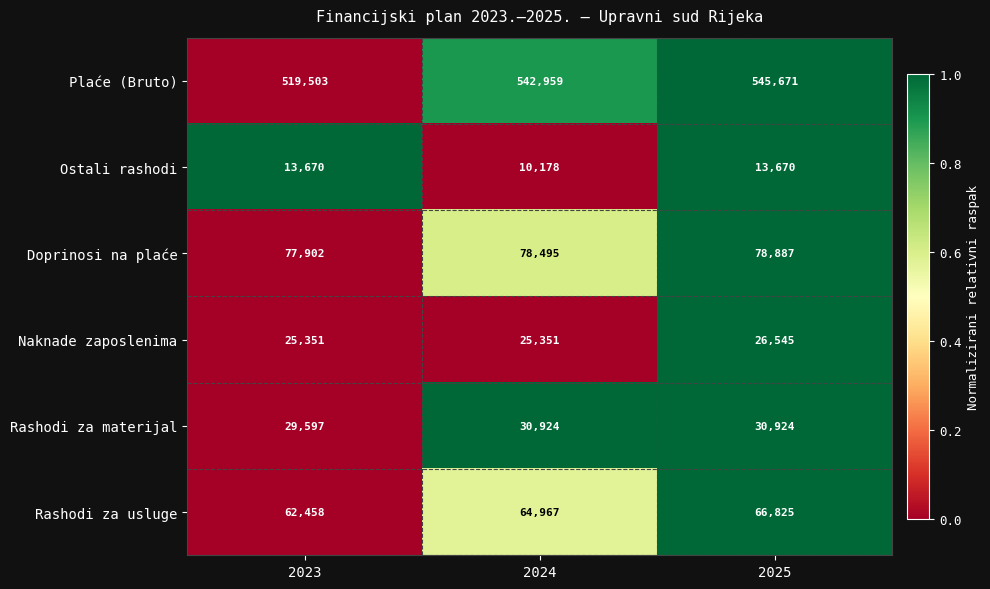

What is the difference between the maximum and minimum values in the Rashodi za materijal series?

1327